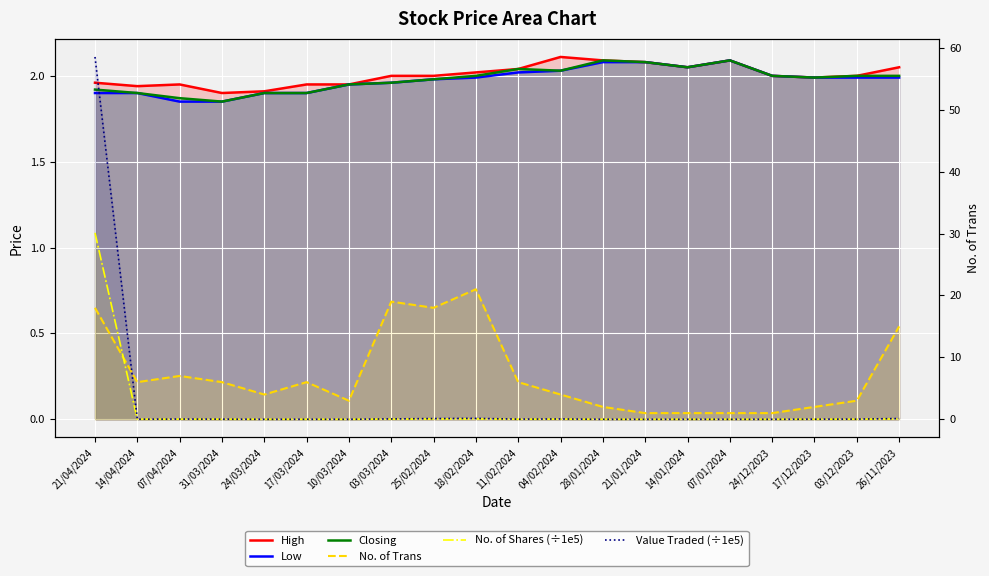

Count the number of categories in the chart.

20